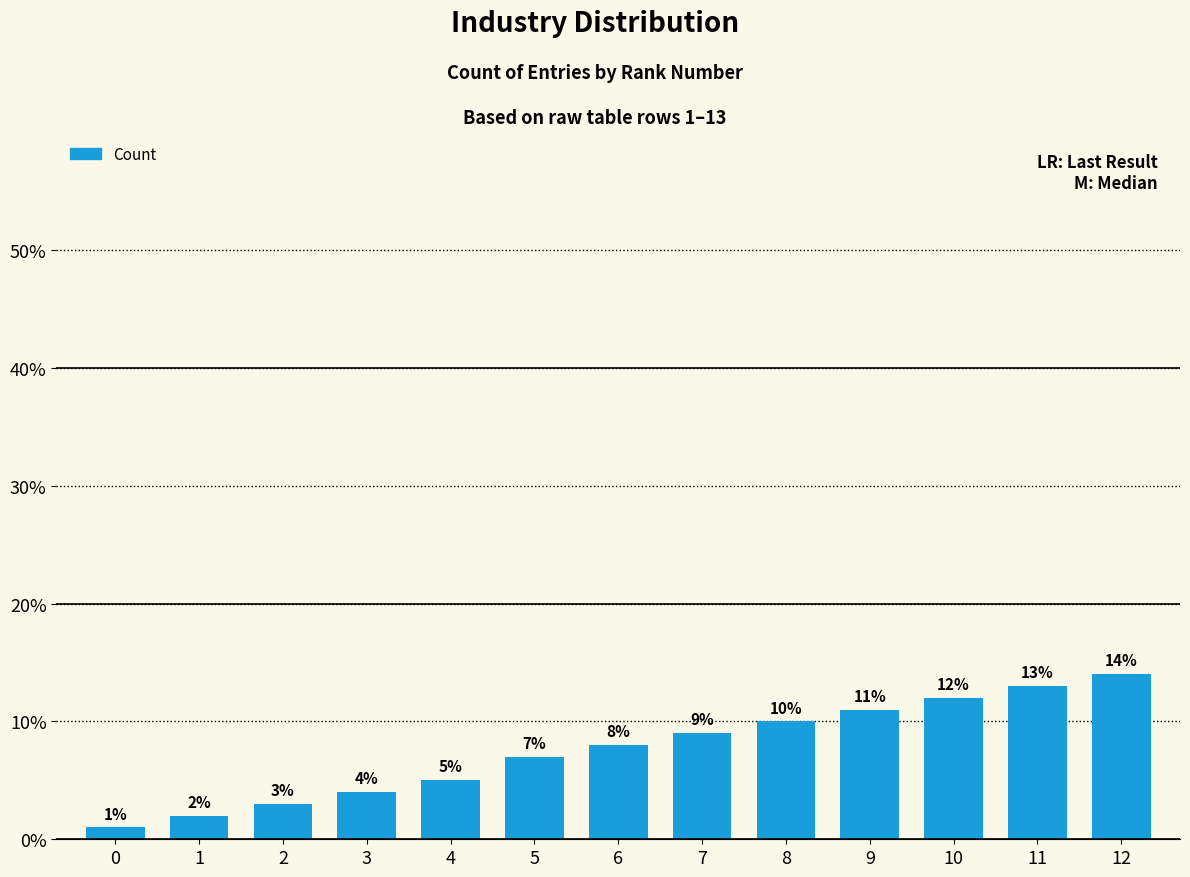

Count the number of categories in the chart.

13